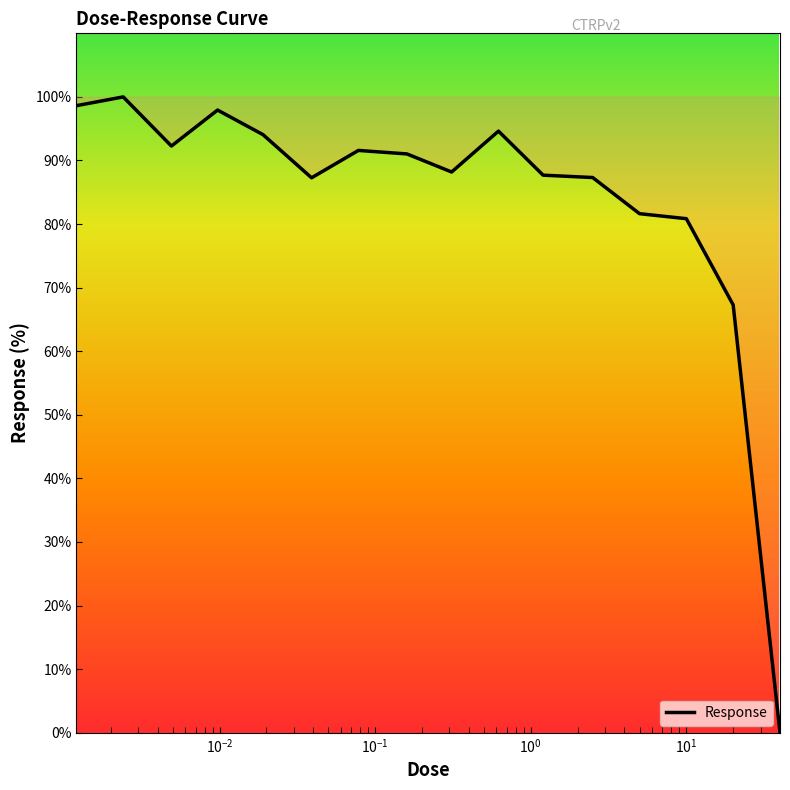

What is the average value?

83.8